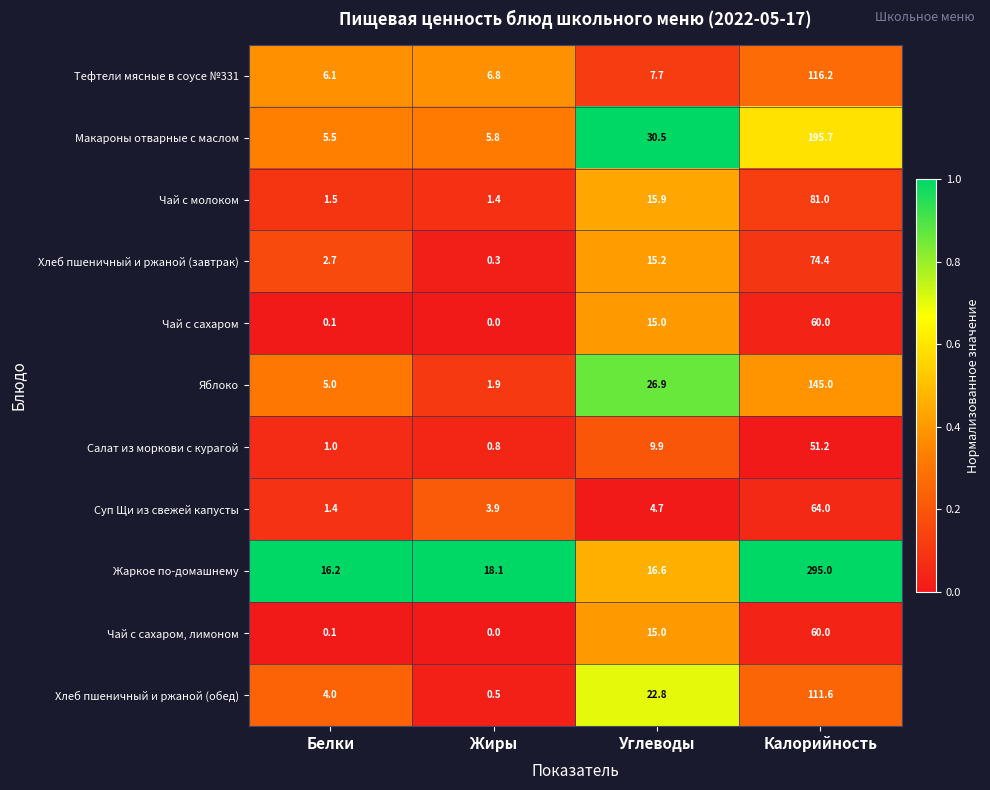

What is the spread (max minus min) of values at Калорийность?

243.8